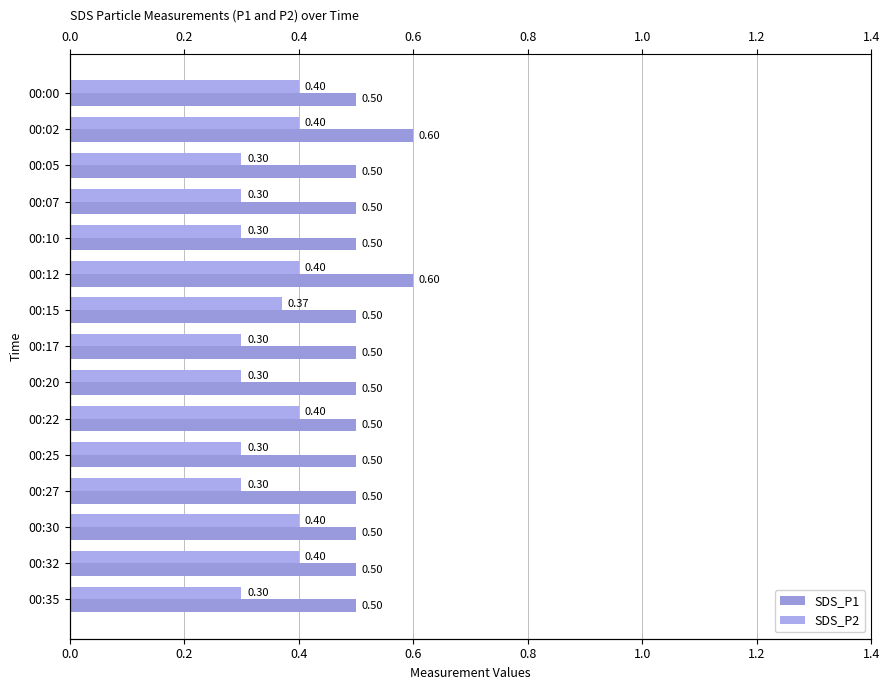

Rank the series at 00:32 from highest to lowest value.

SDS_P1, SDS_P2